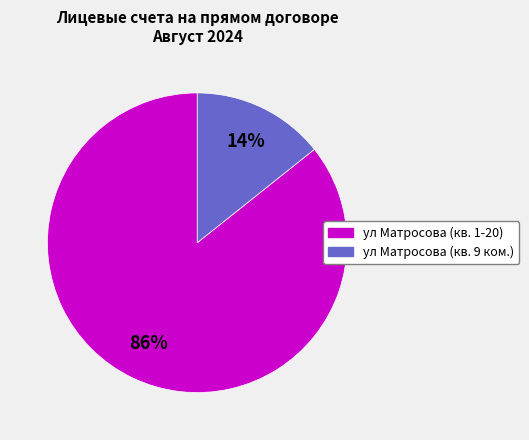

What is the ratio of the value at ул Матросова (кв. 9 ком.) to the value at ул Матросова (кв. 1-20)?

0.2